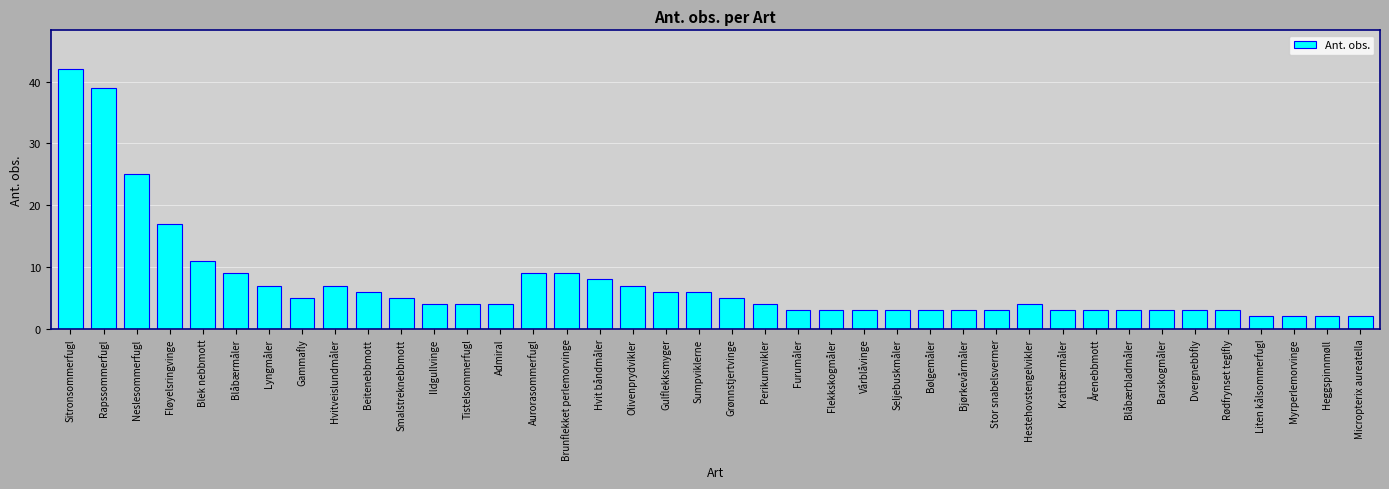

Does the chart contain stacked bars?

No